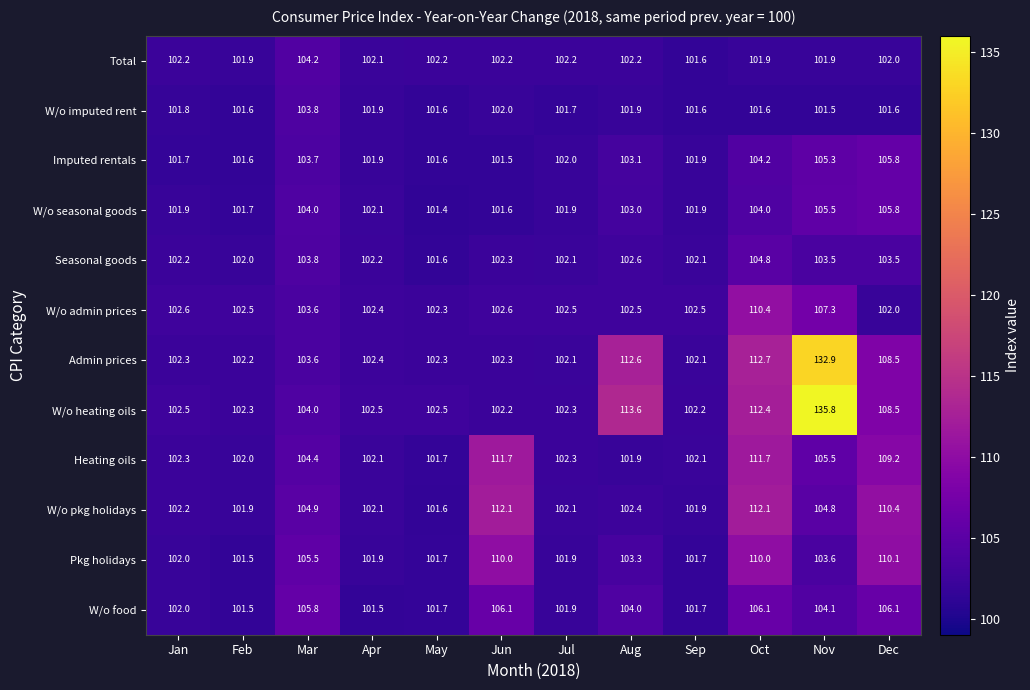

What is the maximum value for W/o admin prices?

110.4